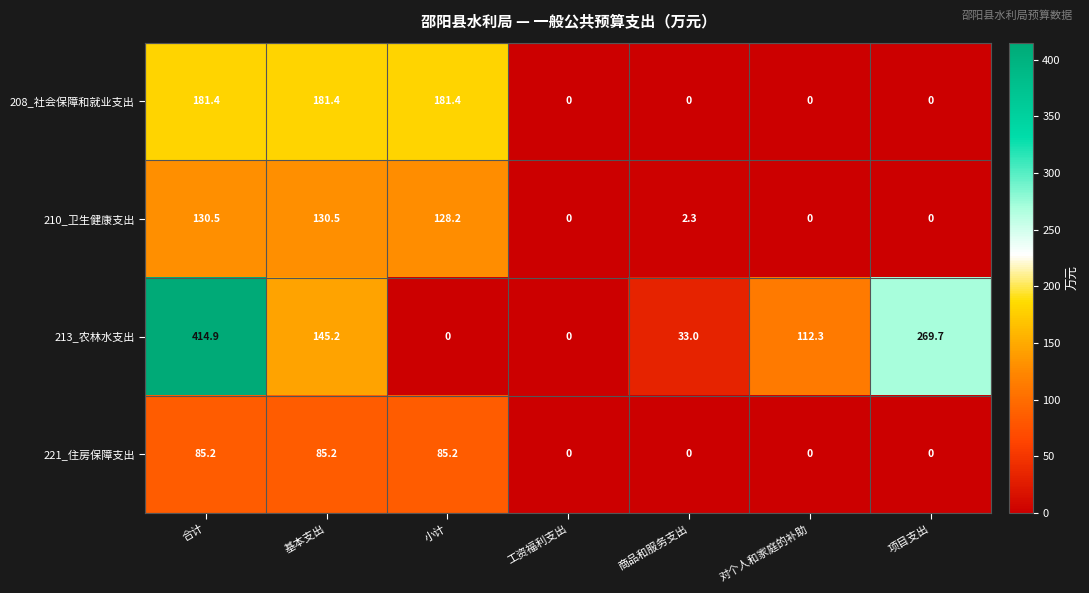

Read the 213_农林水支出 value at 基本支出.

145.2